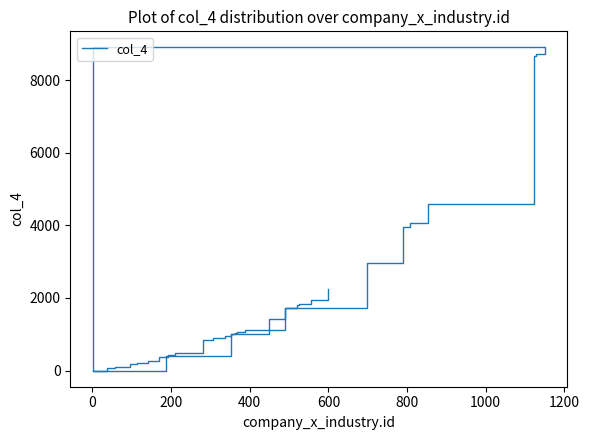

What is the difference between the maximum and second lowest values?

8895